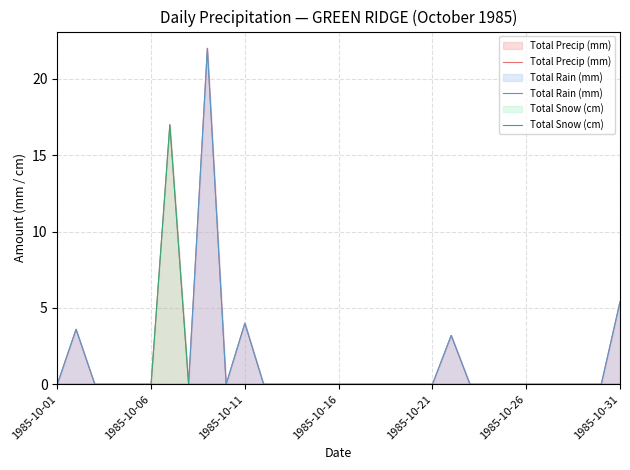

How many values in Total Snow (cm) are above zero?

1